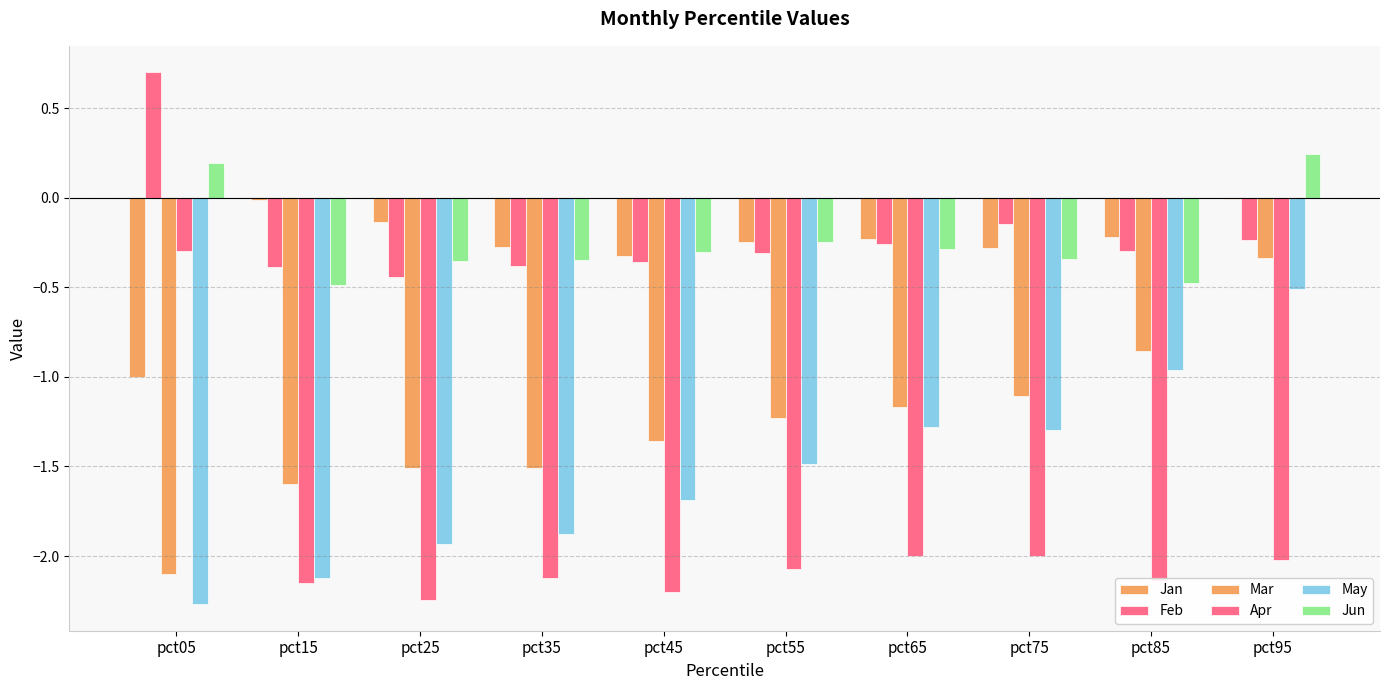

How many series are shown in this chart?

6